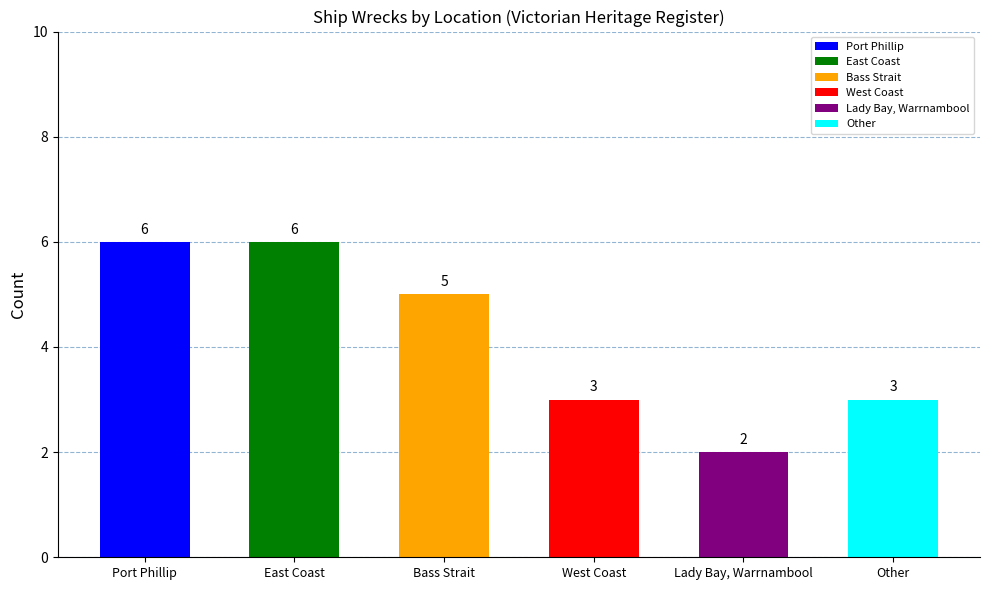

What is the value of the 2nd bar from the left?

6